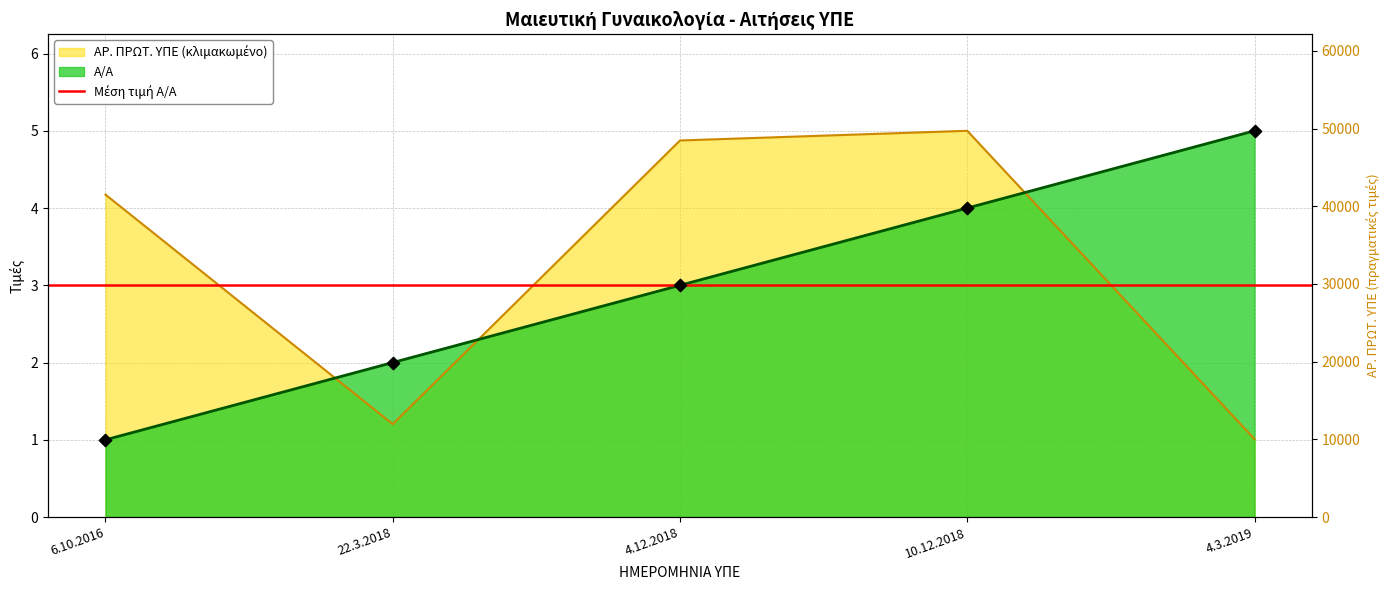

Which series reaches the minimum Y coordinate?

Α/Α